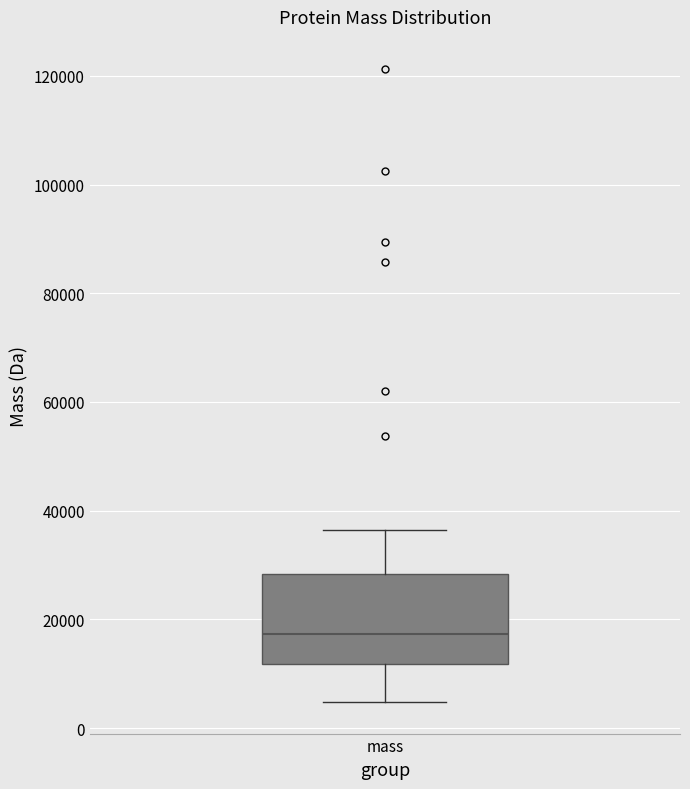

Where does the median line of the box for mass sit on the y-axis? The values are not printed on the chart, so give them approximately, as read against the axis.

18000